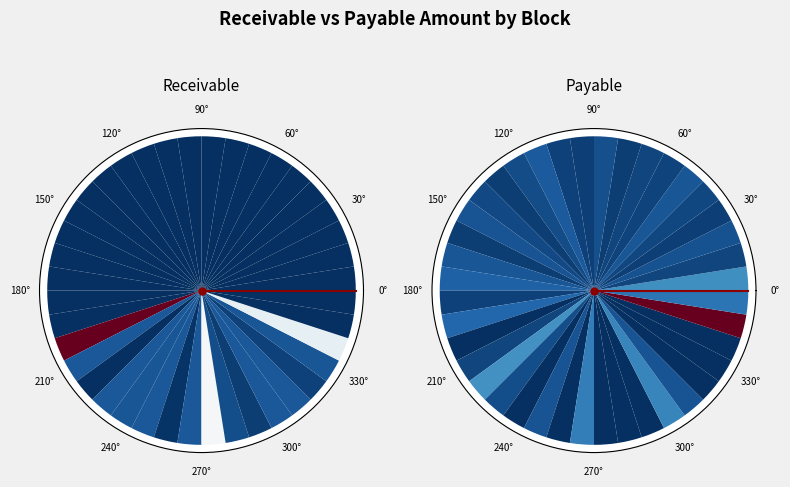

Rank the series by their average value, from highest to lowest.

Receivable Amount in INR, Payable Amount in INR